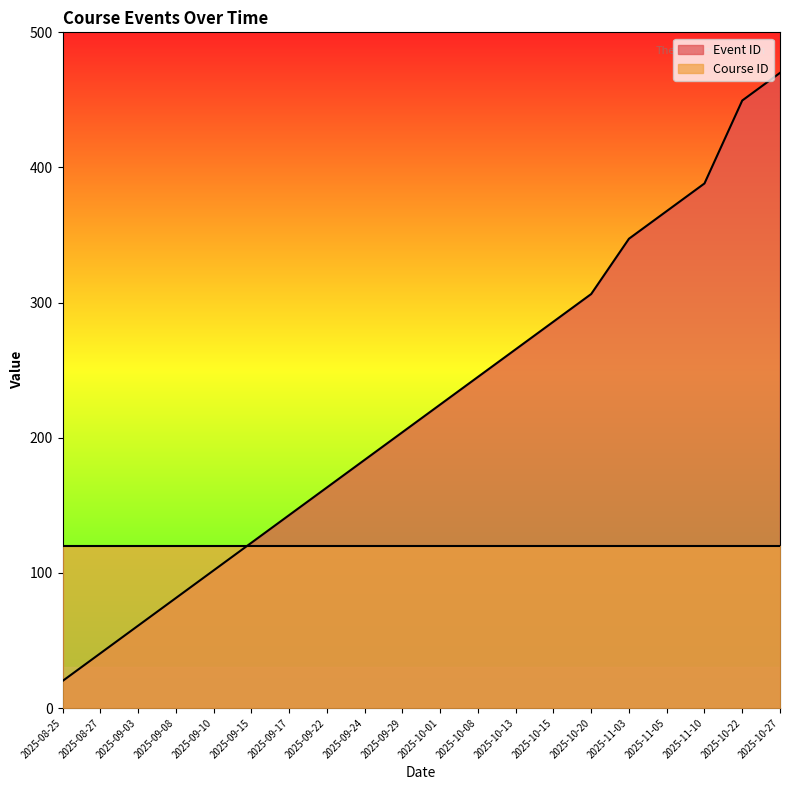

What is the label of the 5th point from the left?

2025-09-10